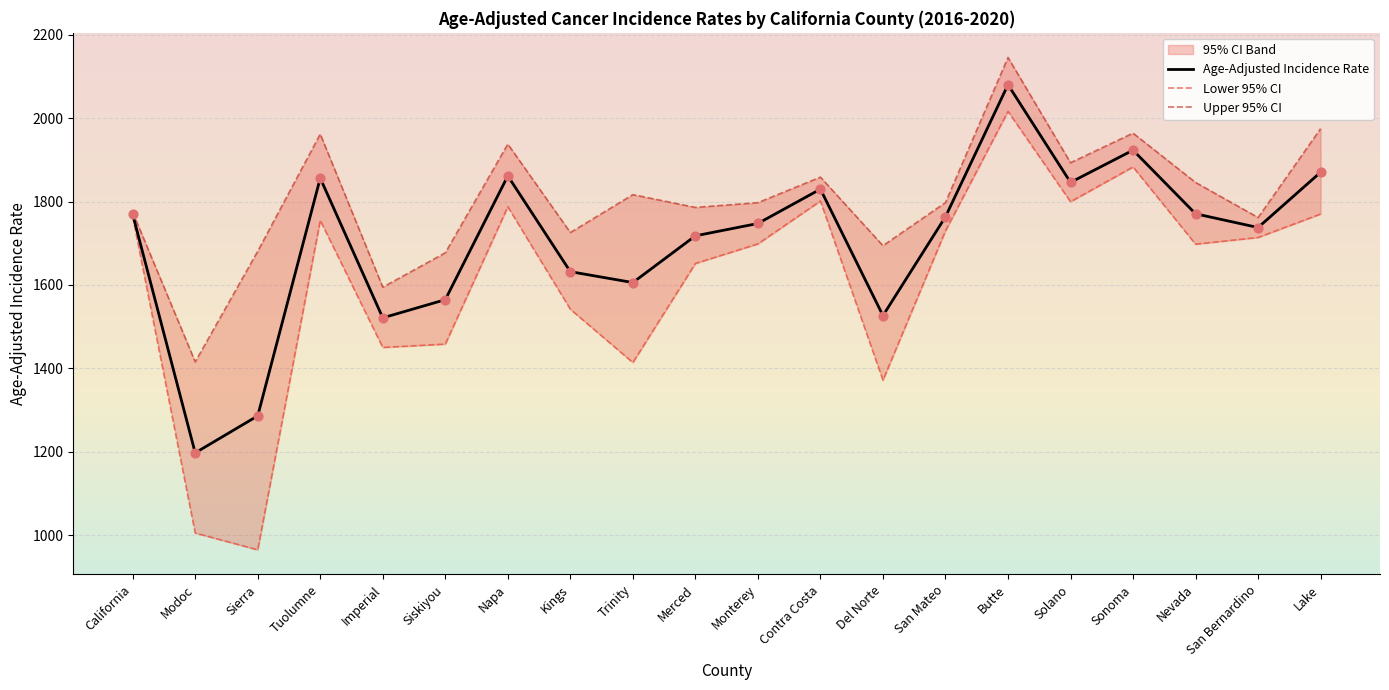

Is the value of Lower 95% CI at Solano greater than the value of Age-Adjusted Incidence Rate at Napa?

No